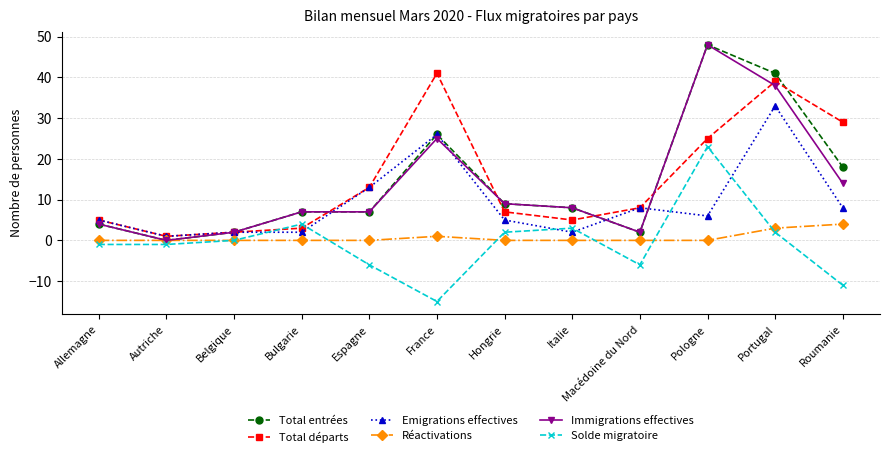

Is it true that Solde migratoire equals -11 at Roumanie?

True